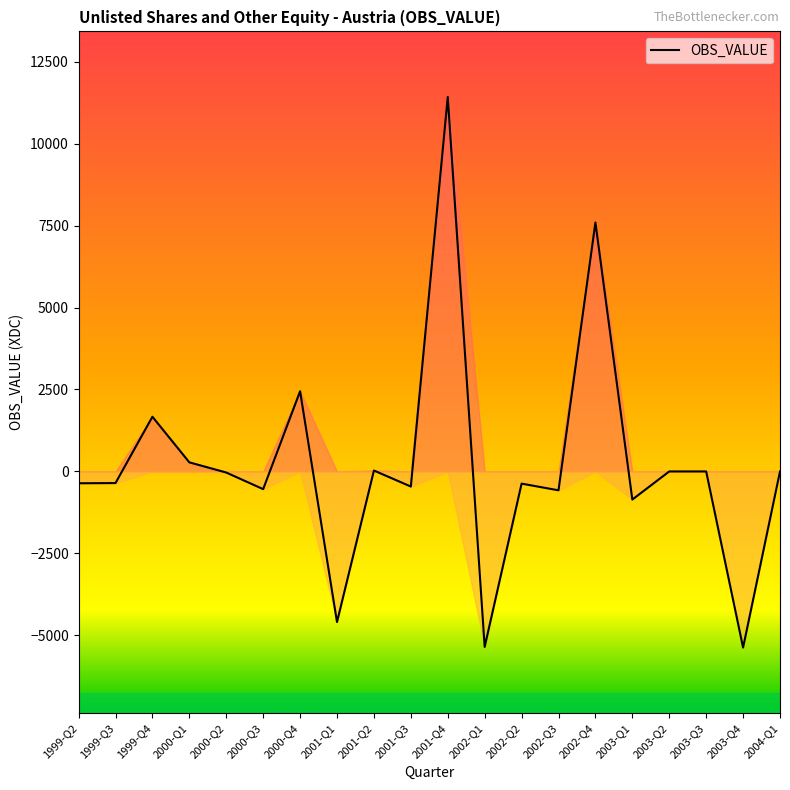

True or false: the data shows 6532 at 2003-Q3.

False